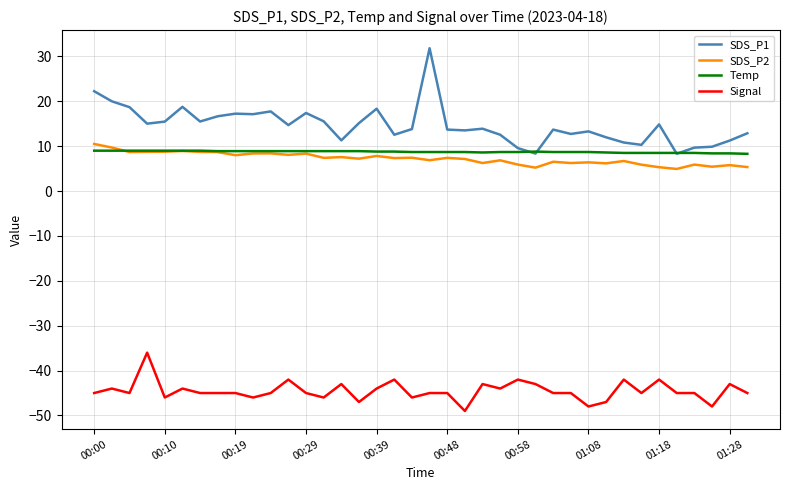

At how many categories does at least one series exceed 23?

1